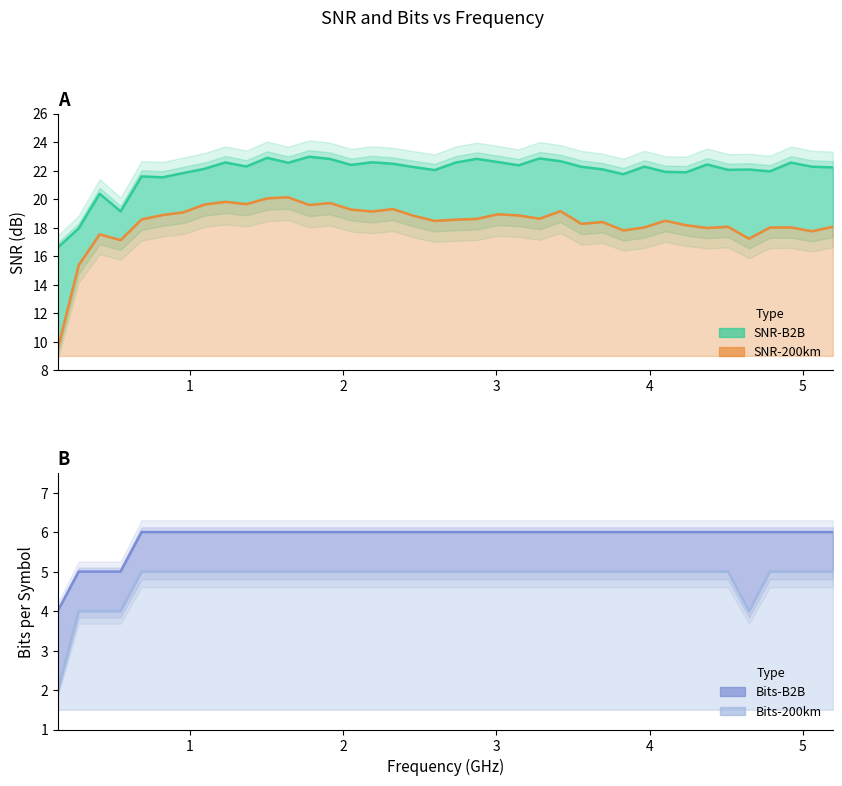

The value of Bits-200km at 4.375 is 8.3. True or false?

False